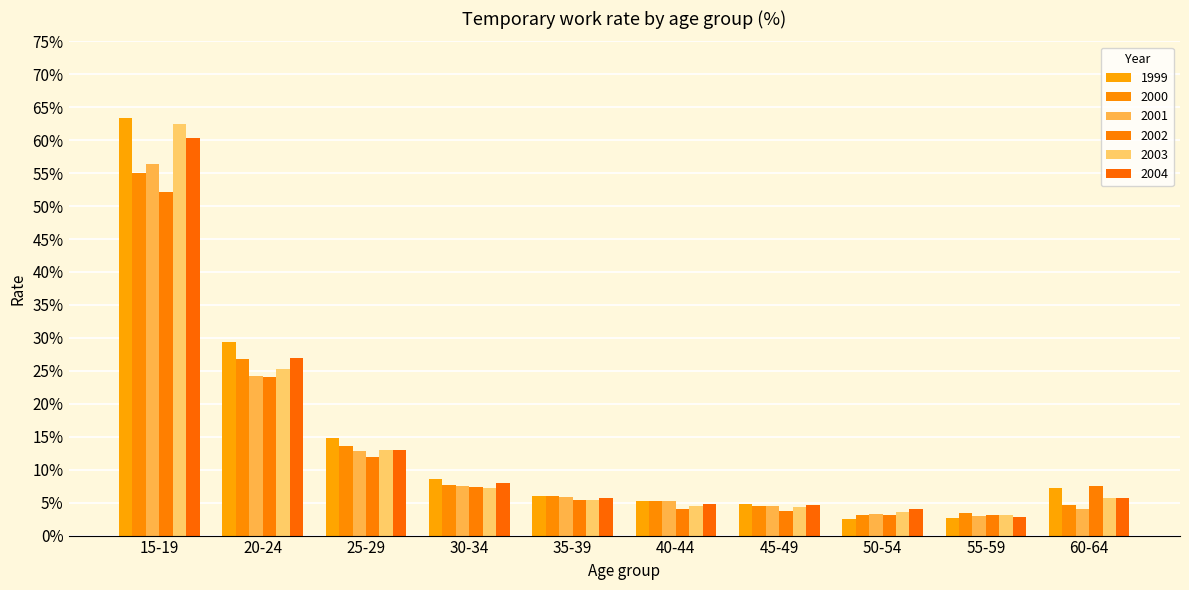

Which category has the lowest value across all series?

50-54